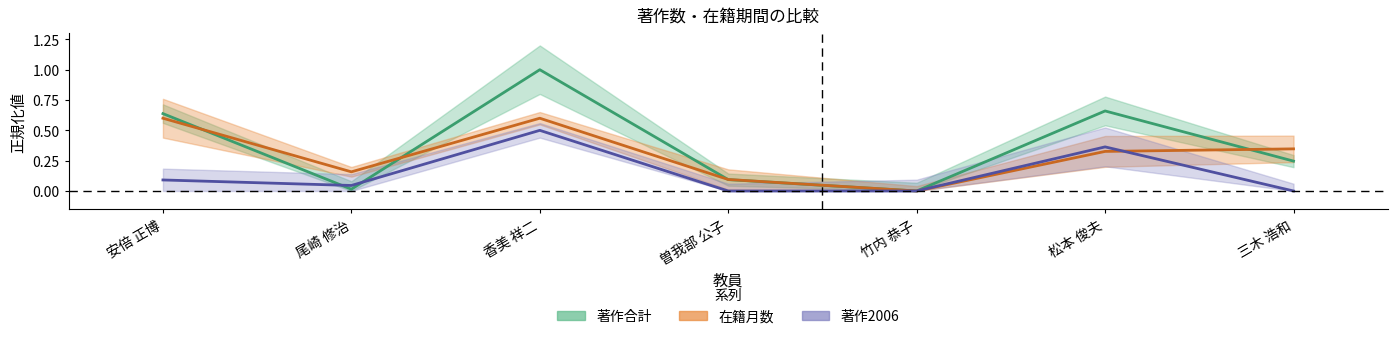

What is the difference between the highest and lowest values at 松本 俊夫?

0.3